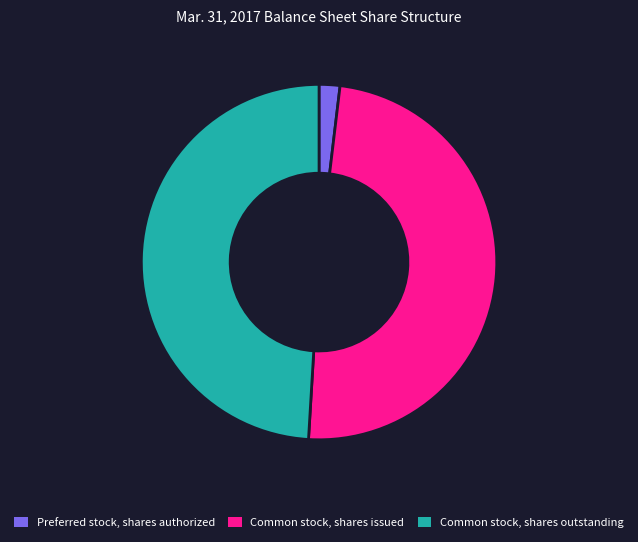

Which category has the smallest portion of the pie?

Preferred stock, shares authorized